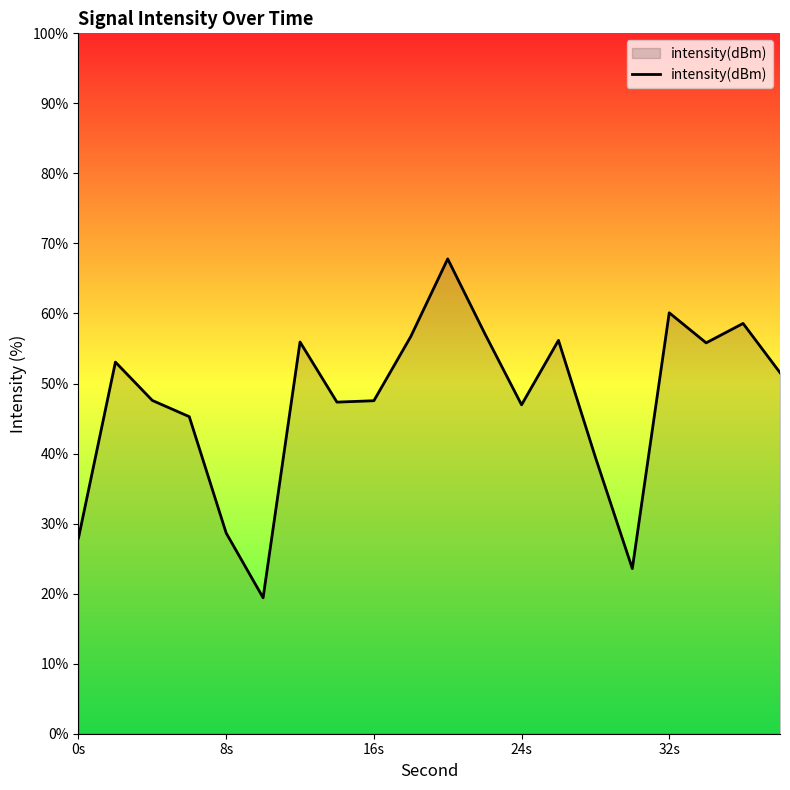

What is the difference between the maximum and minimum values?

48.4